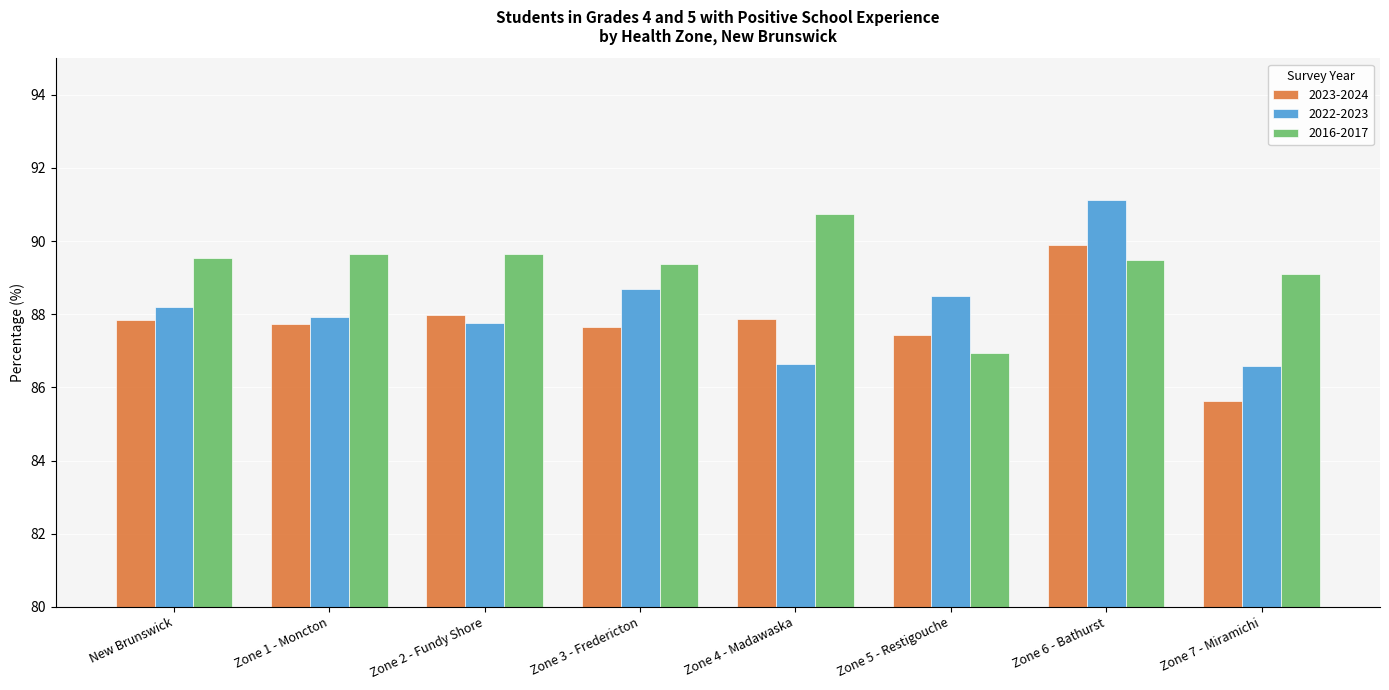

What is the sum of all 2022-2023 values?

705.4